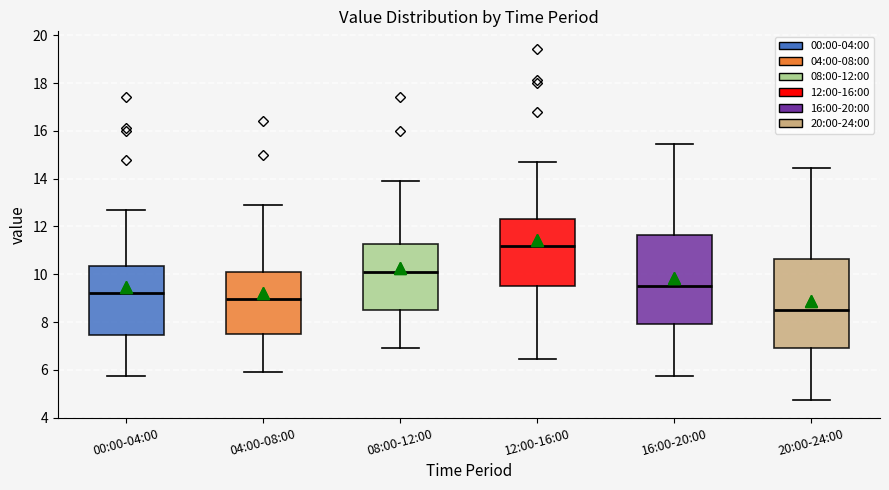

Reading left to right, transcribe this box plot: for each box, give where its median line is, the range the box spans, and where its two whiskers end, as read against the y-axis. The values are not printed on the chart, so give them approximately, as read against the axis.

00:00-04:00: median 9.2, box 7.4 to 10.4, whiskers 5.8 to 12.8
04:00-08:00: median 9.0, box 7.4 to 10.2, whiskers 6.0 to 13.0
08:00-12:00: median 10.0, box 8.4 to 11.2, whiskers 7.0 to 14.0
12:00-16:00: median 11.2, box 9.6 to 12.4, whiskers 6.4 to 14.8
16:00-20:00: median 9.6, box 8.0 to 11.6, whiskers 5.8 to 15.4
20:00-24:00: median 8.6, box 7.0 to 10.6, whiskers 4.8 to 14.4